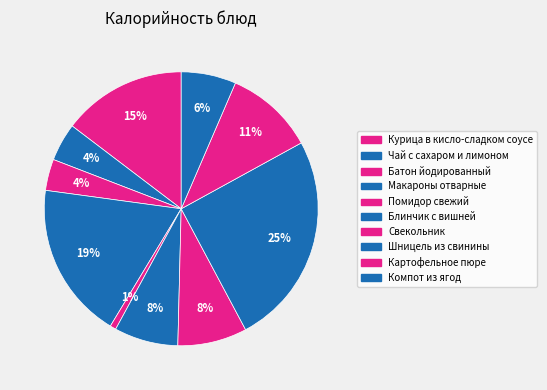

How many segments does this pie chart have?

10